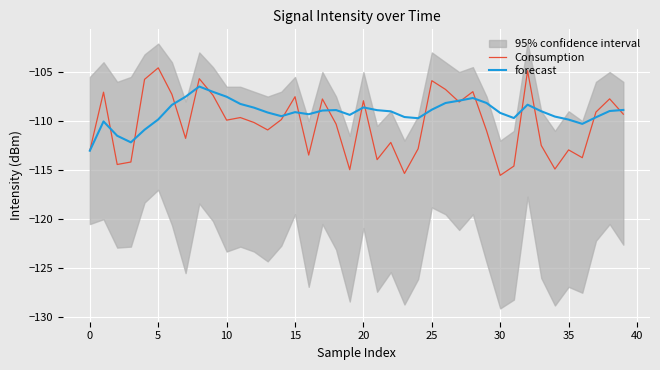

True or false: Consumption has a value of -176.5 at 15.

False